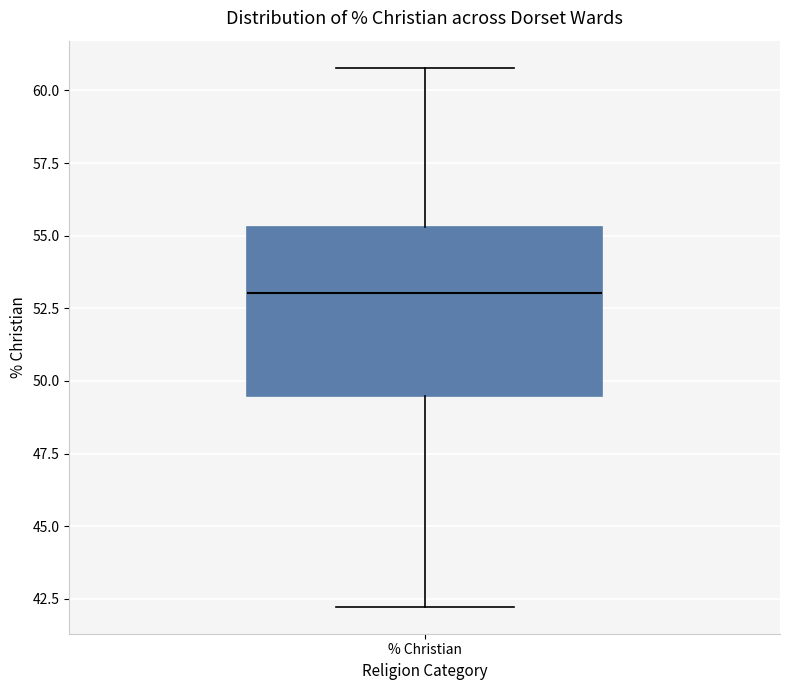

Read this box plot against the y-axis: the position of the median line, the range covered by the box, and the ends of both whiskers. The values are not printed on the chart, so give them approximately, as read against the axis.

median 53.0, box 49.5 to 55.5, whiskers 42.0 to 61.0